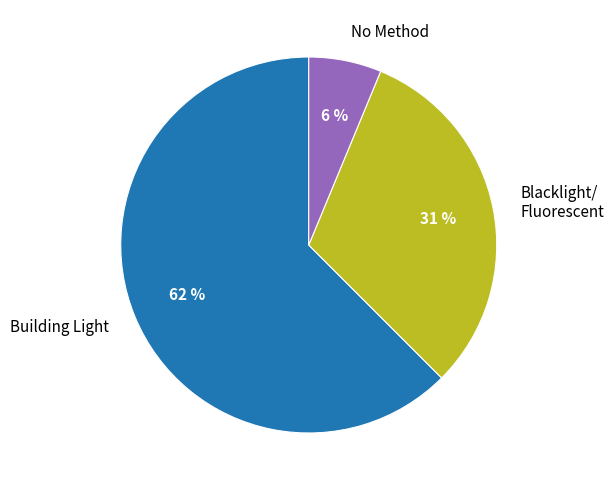

Is the sum of Blacklight/ Fluorescent and No Method greater than half?

No